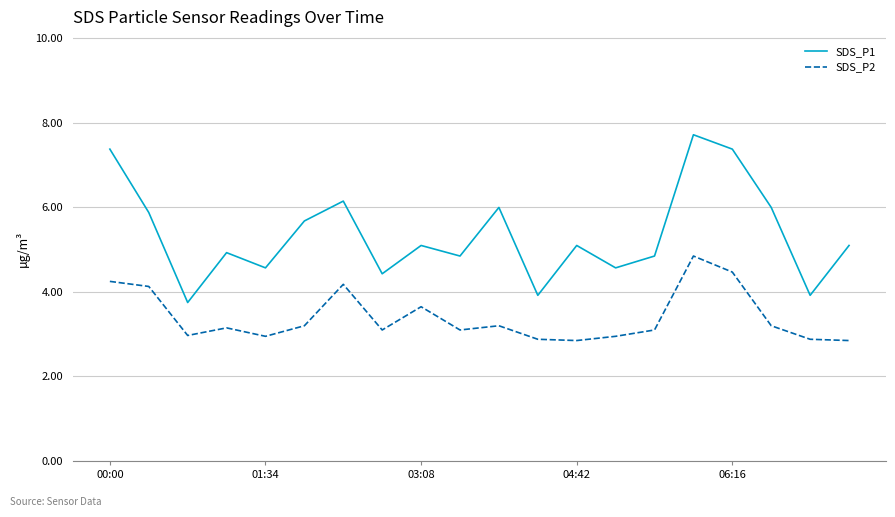

What is the difference between the maximum and minimum values in the SDS_P2 series?

2.0